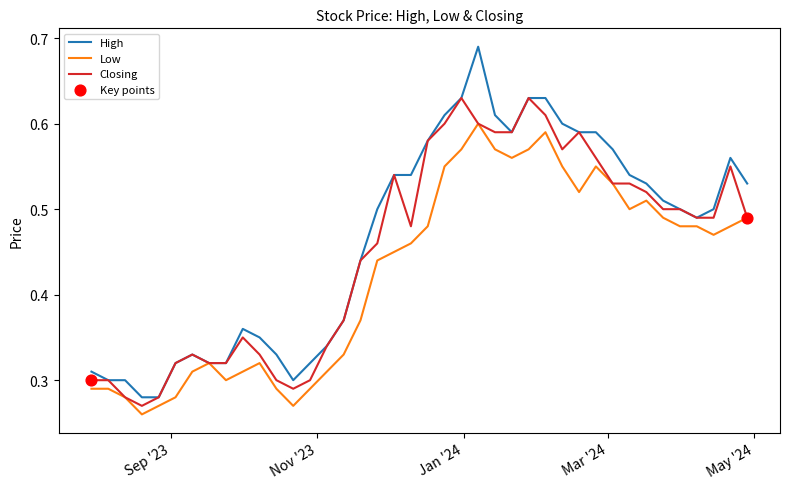

List the series in order of their overall mean, lowest first.

Low, Closing, High